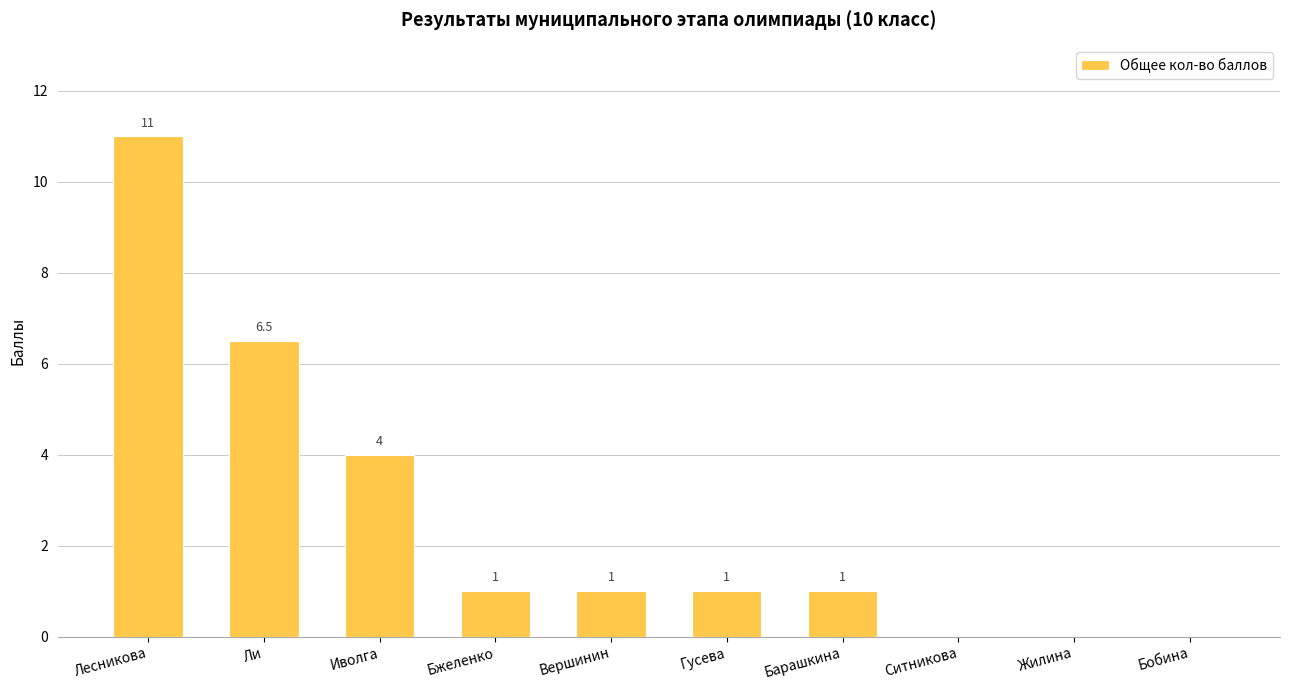

Between Иволга and Вершинин, which is larger?

Иволга